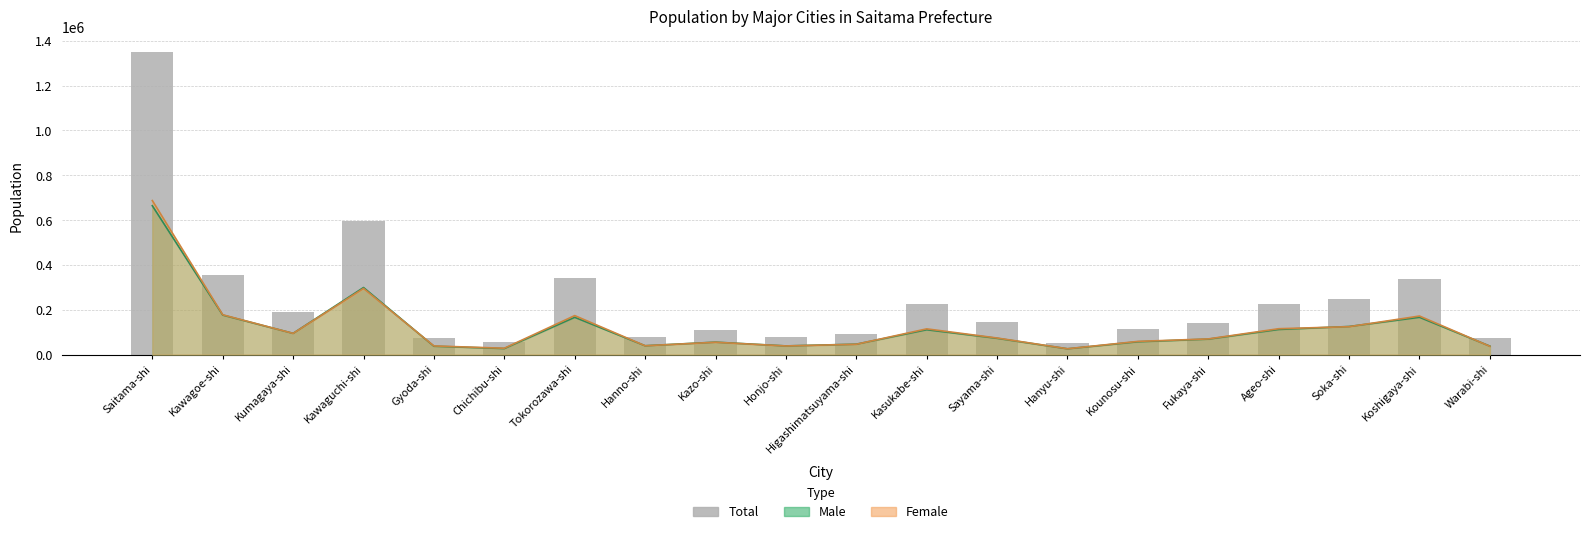

List the labels in order of value, smallest first.

Hanyu-shi, Chichibu-shi, Warabi-shi, Gyoda-shi, Honjo-shi, Hanno-shi, Higashimatsuyama-shi, Kazo-shi, Kounosu-shi, Fukaya-shi, Sayama-shi, Kumagaya-shi, Kasukabe-shi, Ageo-shi, Soka-shi, Koshigaya-shi, Tokorozawa-shi, Kawagoe-shi, Kawaguchi-shi, Saitama-shi